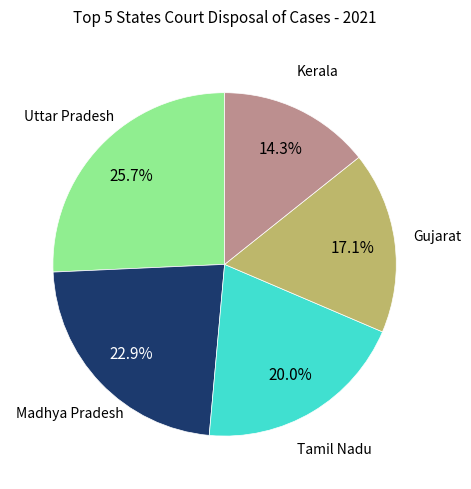

To the nearest percent, what is the average slice percentage?

20%